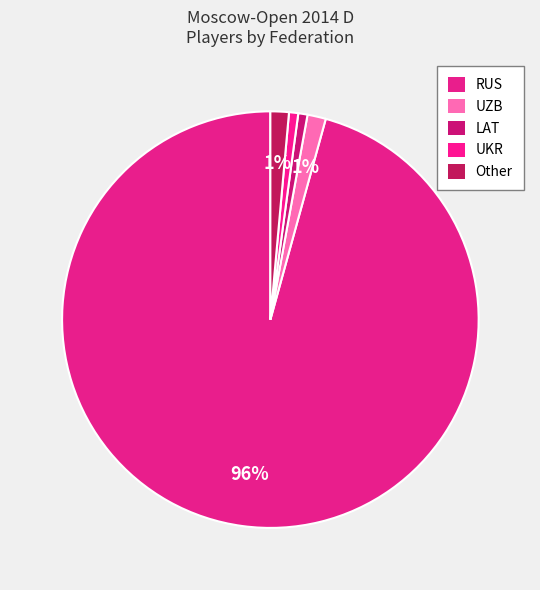

How many slices are in this pie chart?

5